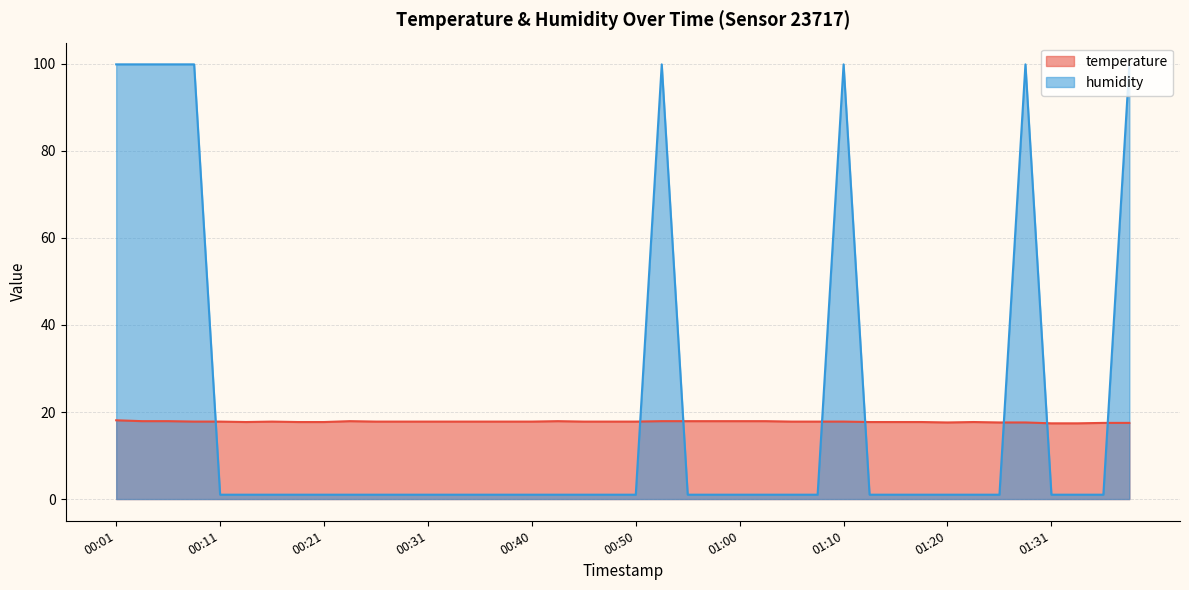

What is the difference between the maximum and second lowest values in the temperature series?

0.7